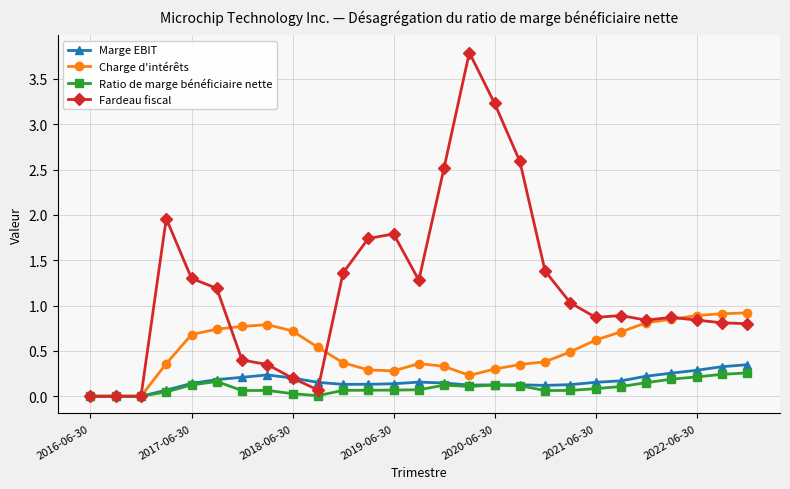

How many series are shown in this chart?

4